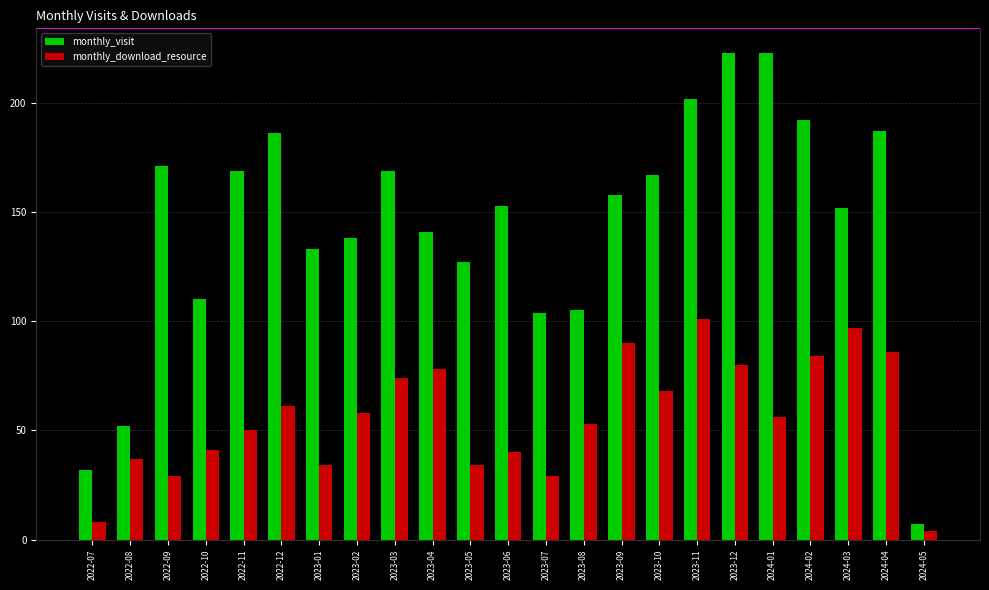

At 2022-07, list the series in order from smallest to largest.

monthly_download_resource, monthly_visit